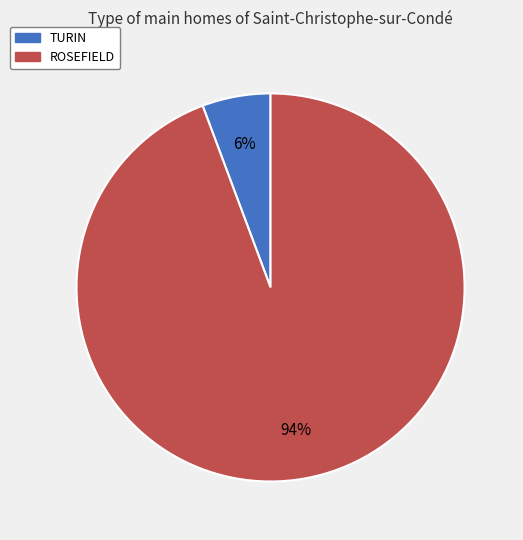

Count the number of slices in the pie.

2